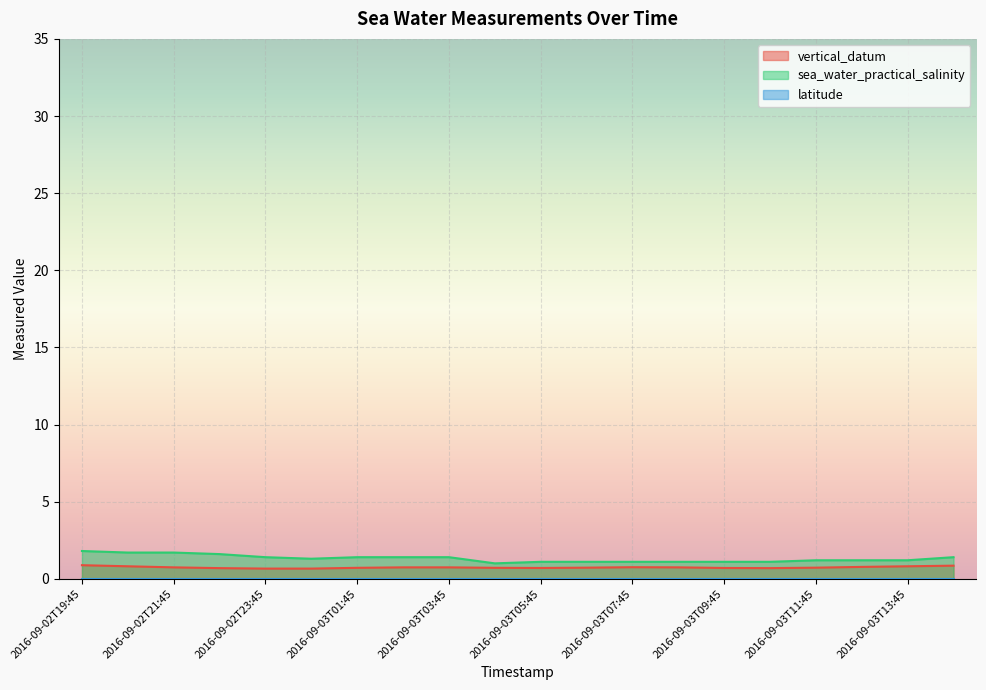

What is the label of the 7th point from the left?

2016-09-03T01:45